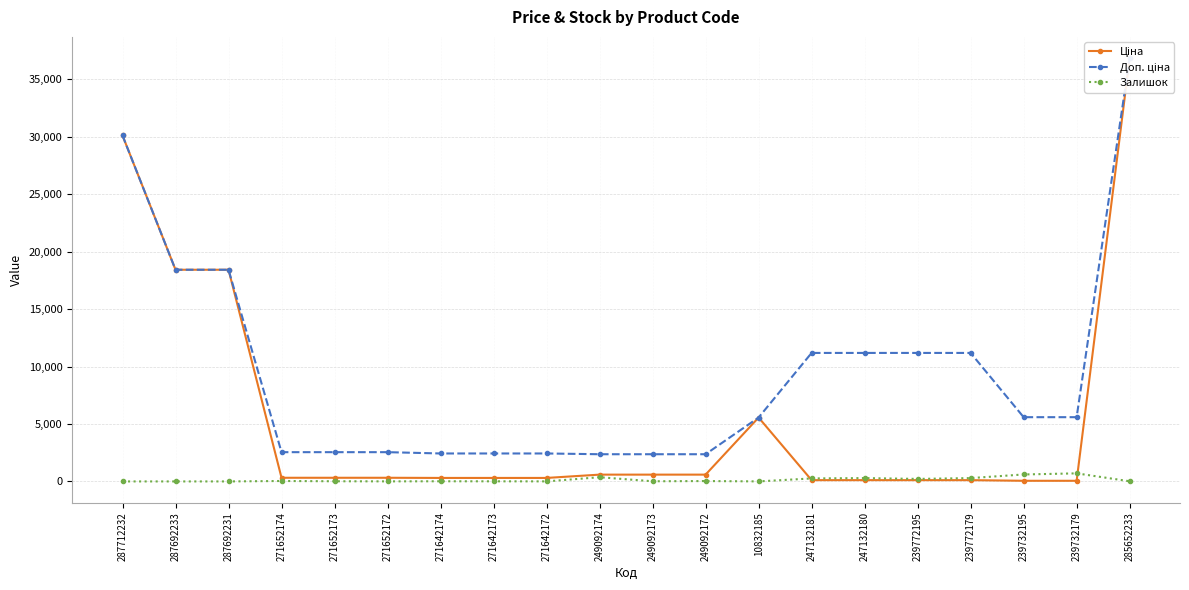

Does the chart display data point markers on the line(s)?

Yes